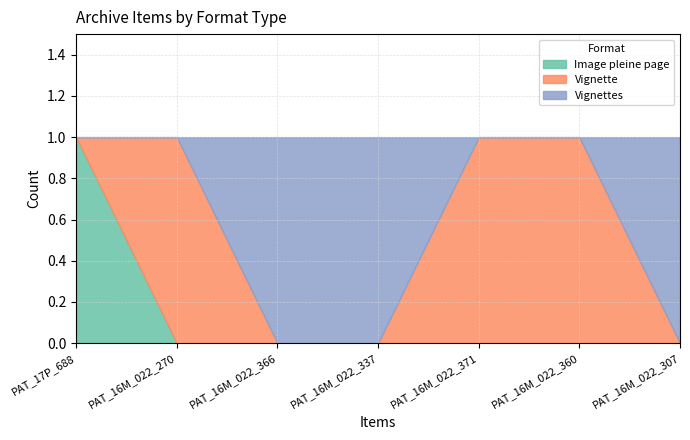

The Gravure sur bois series shows 0 at PAT_17P_688. True or false?

False